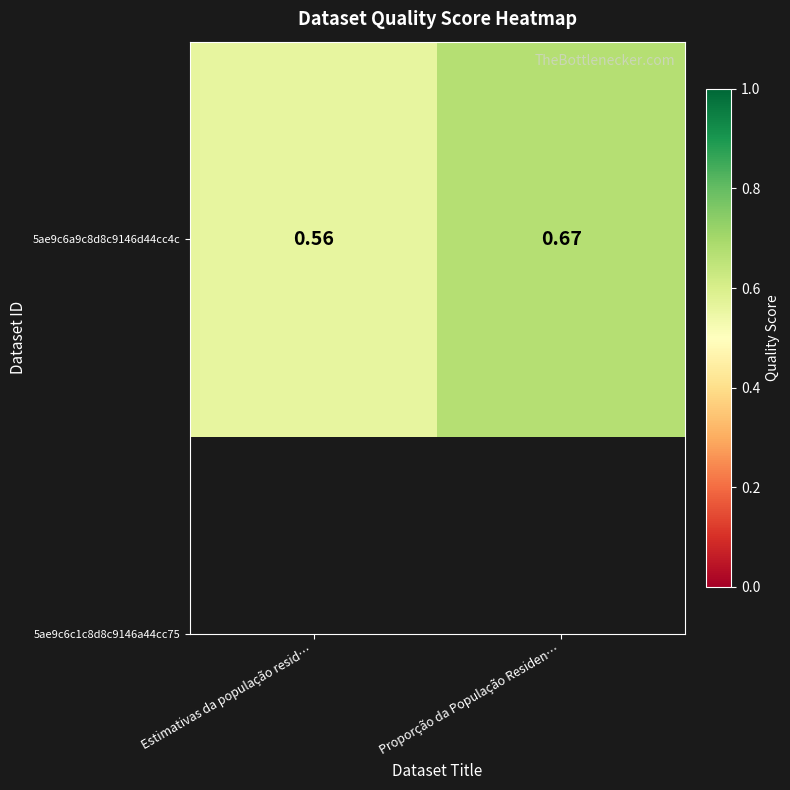

True or false: the data shows 0.1 at Estimativas da população resid….

False